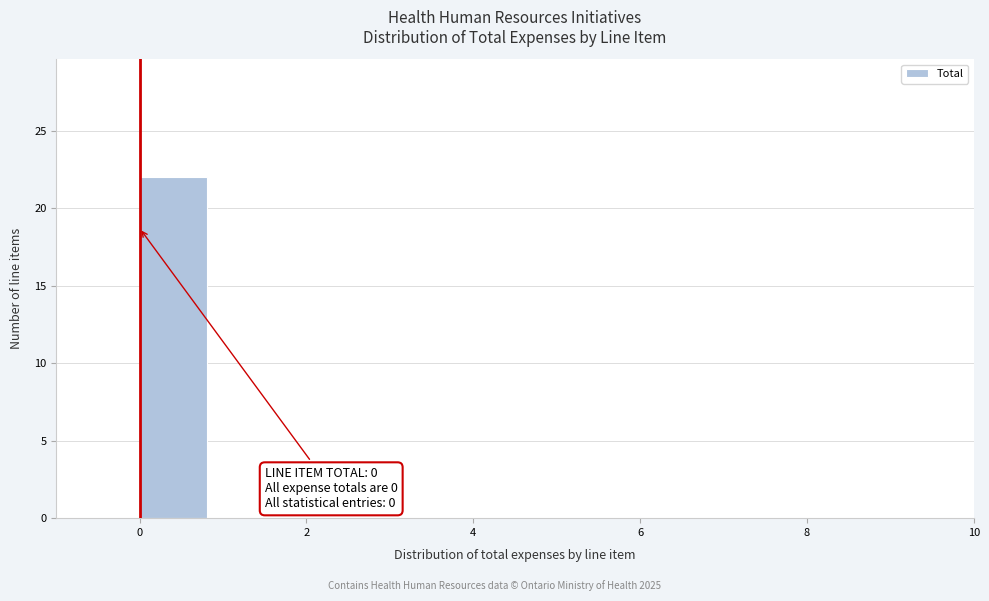

Which range on the x-axis has the tallest bar?

0.0 to 0.9